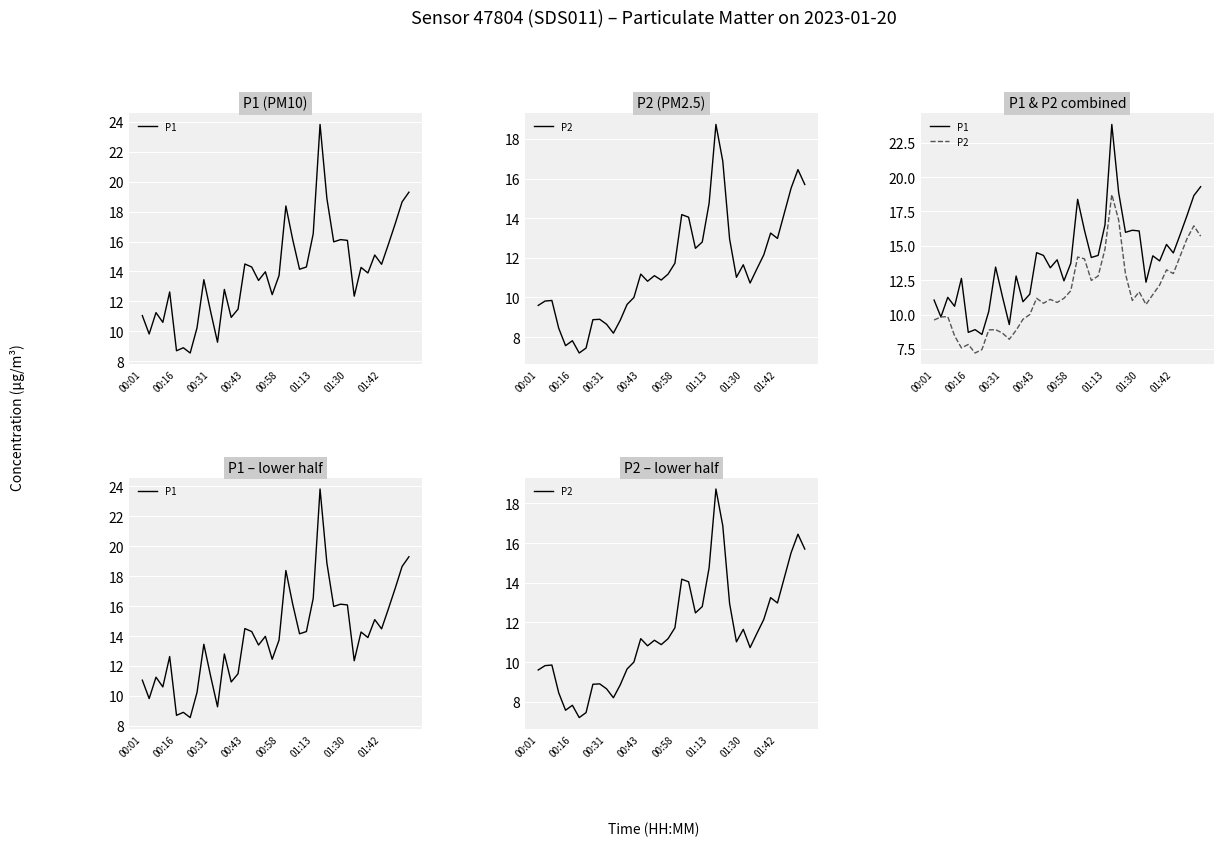

What is the value of the P2 point at the 33rd from the left?

11.4